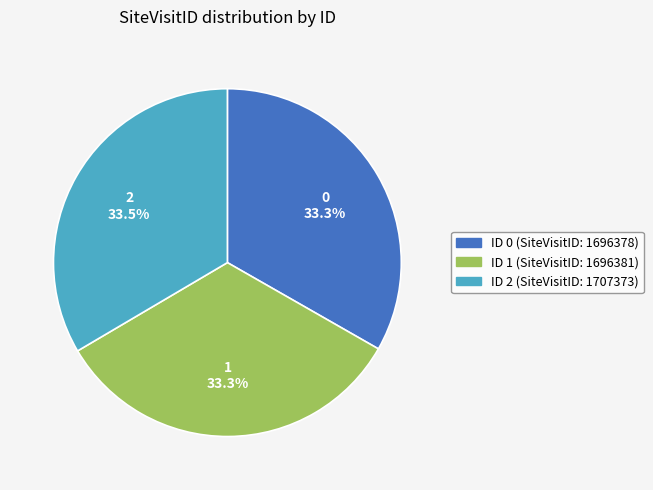

Is there a majority slice in this chart?

No